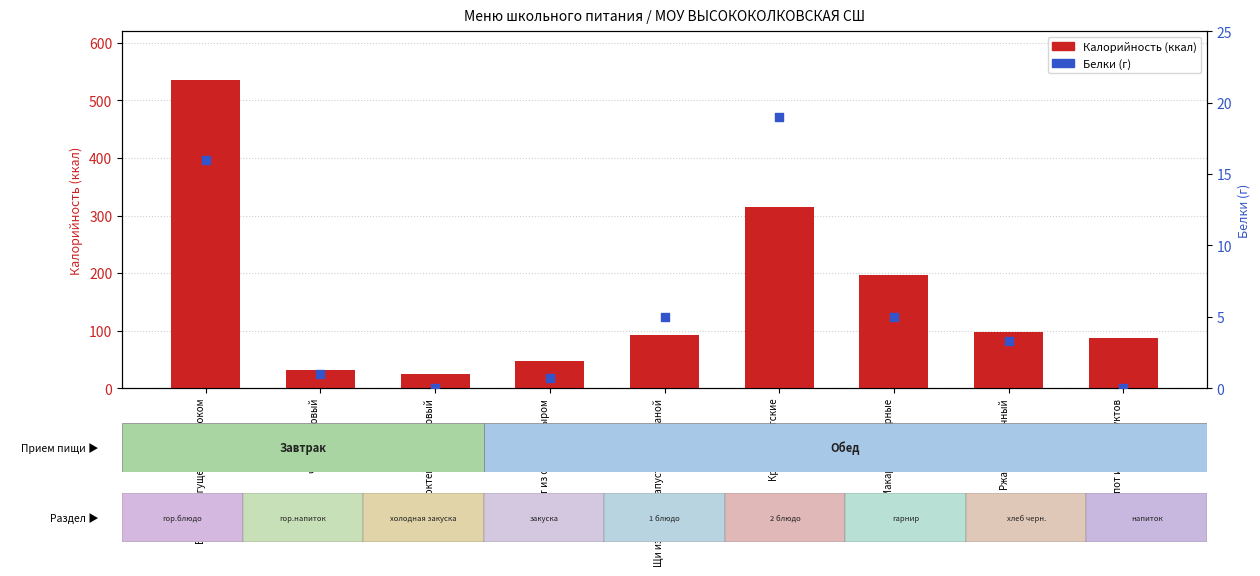

At how many categories does at least one series exceed 225?

2